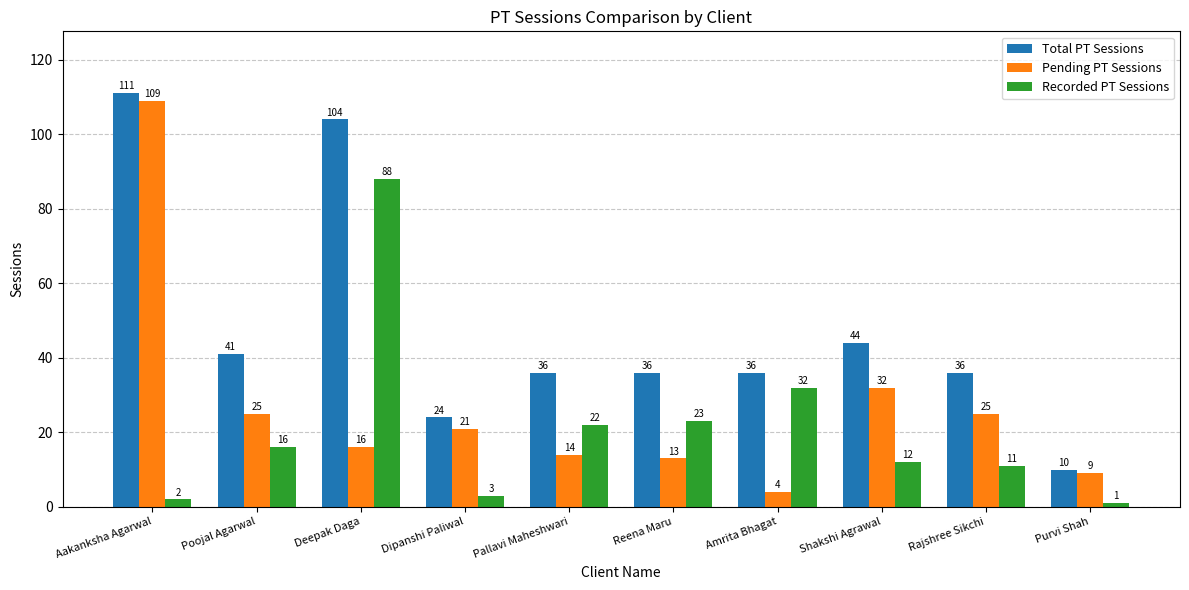

Where is Pending PT Sessions nearest to the value 56?

Shakshi Agrawal